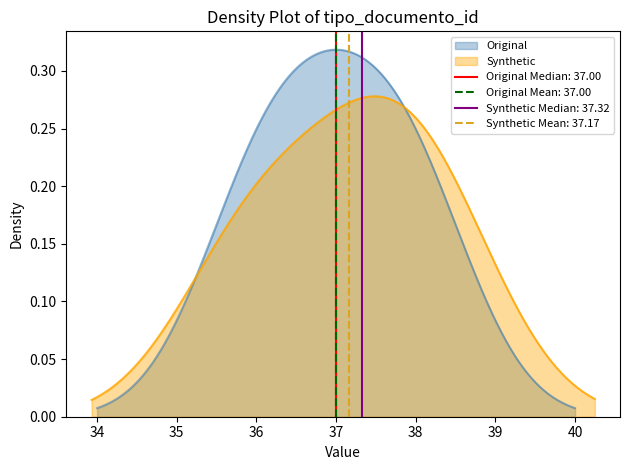

How many values exceed 37?

1